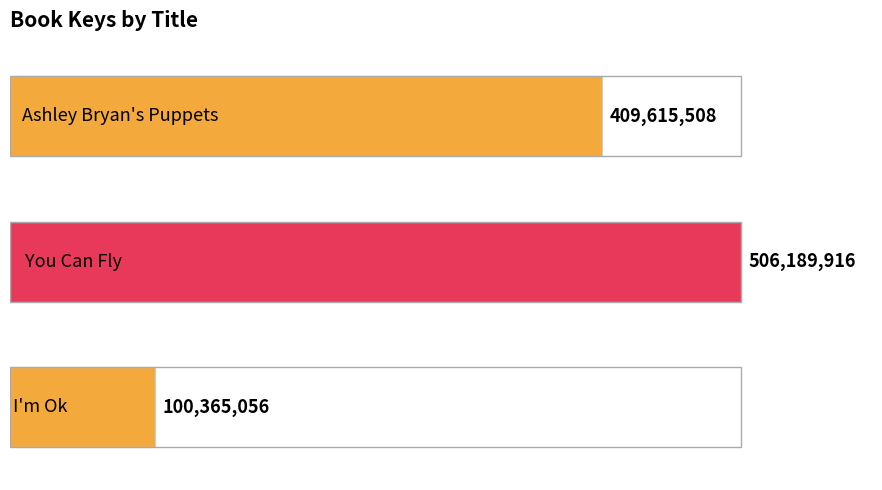

How many series are shown in this chart?

1